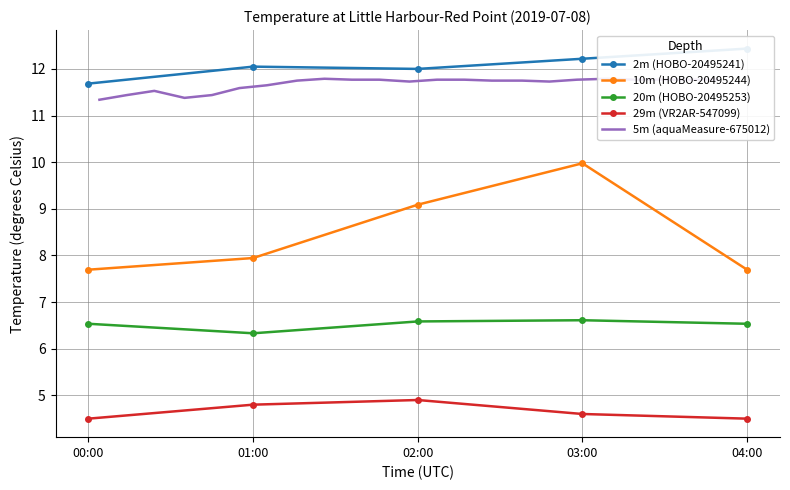

What is the total value across all series at 04:00?

31.2